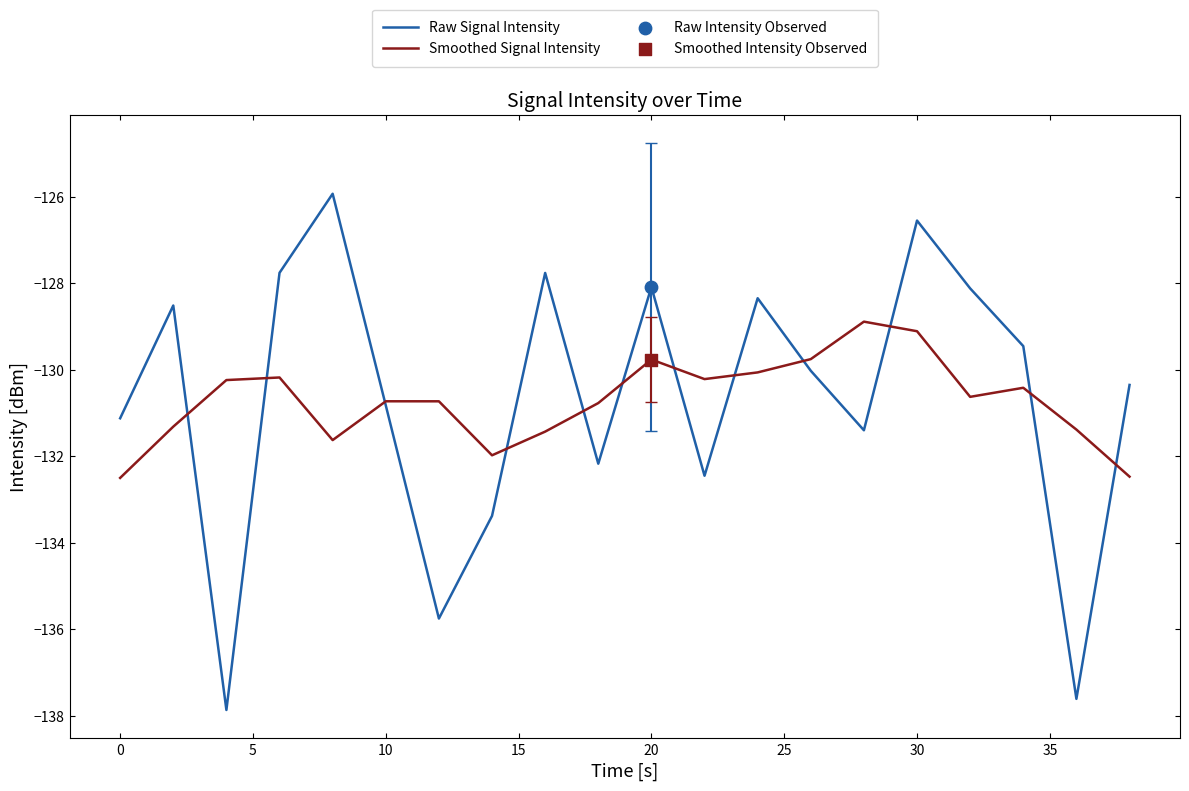

Which series has the largest range (max minus min)?

Raw Signal Intensity